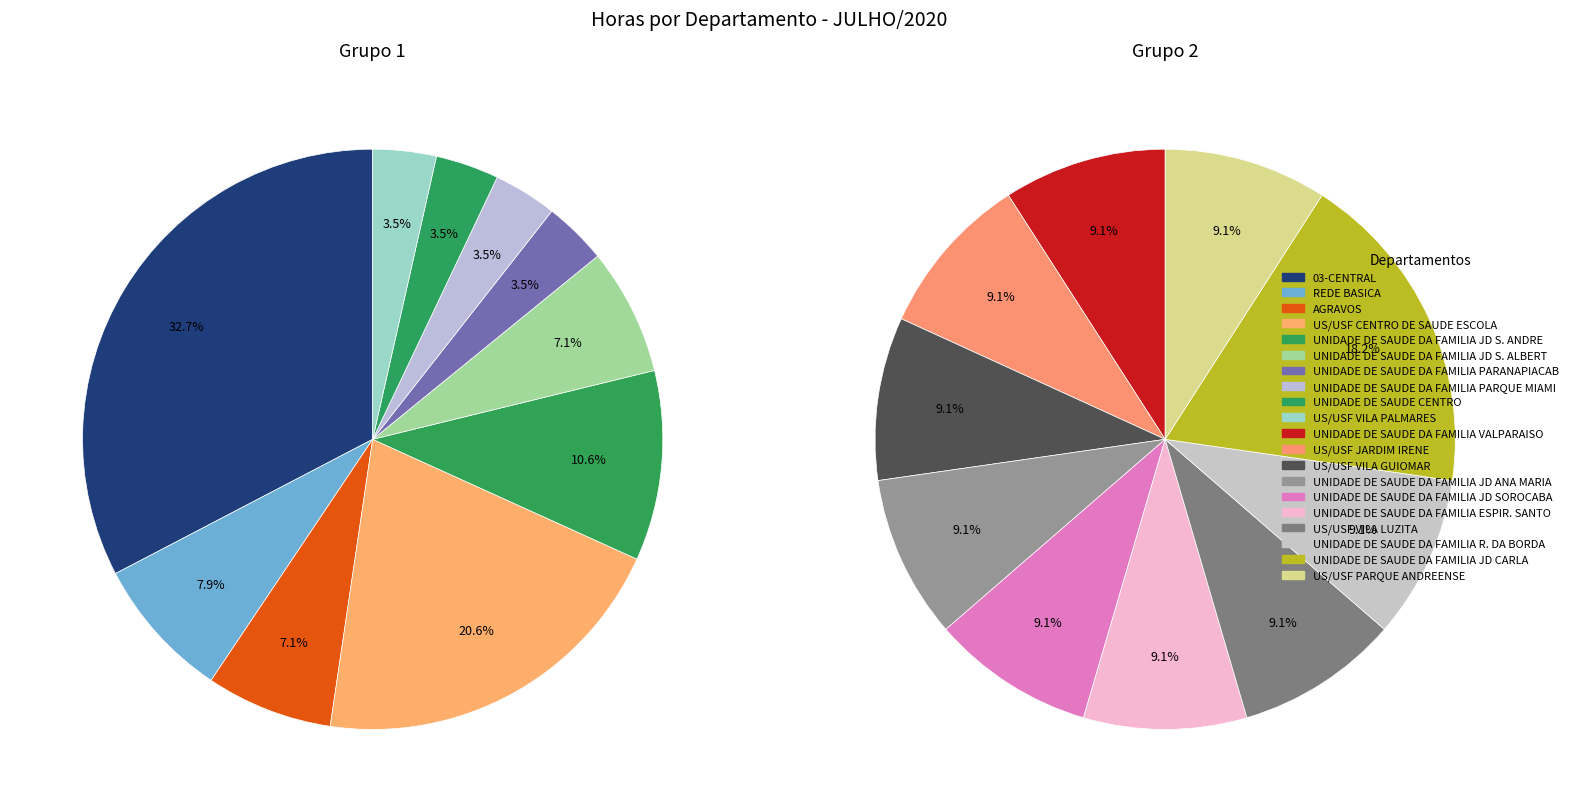

Do UNIDADE DE SAUDE DA FAMILIA JD S. ALBERT and UNIDADE DE SAUDE DA FAMILIA PARANAPIACAB together represent more than half of the pie?

No